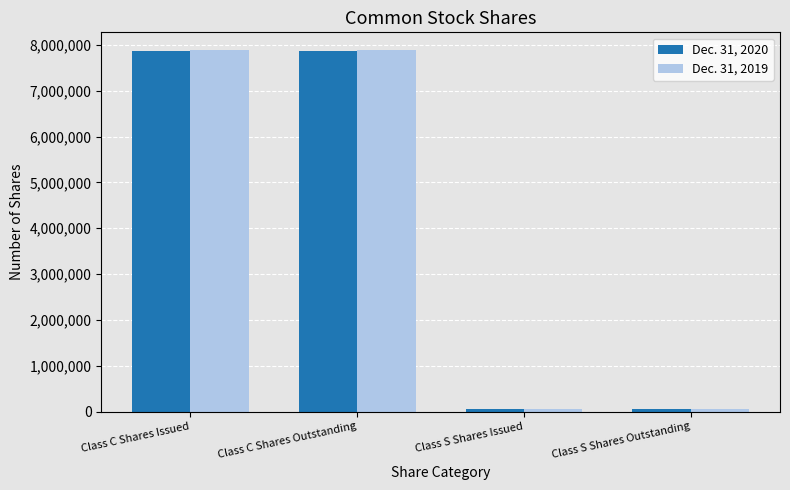

What is the value of the Dec. 31, 2019 bar at the 3rd from the left?

62202